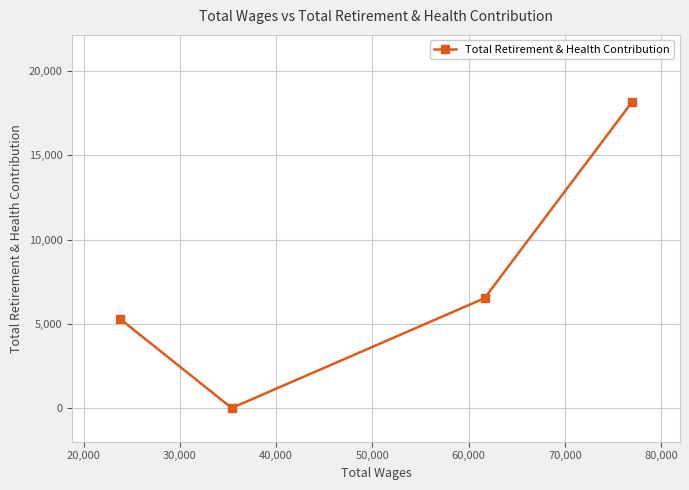

What is the average value?

7490